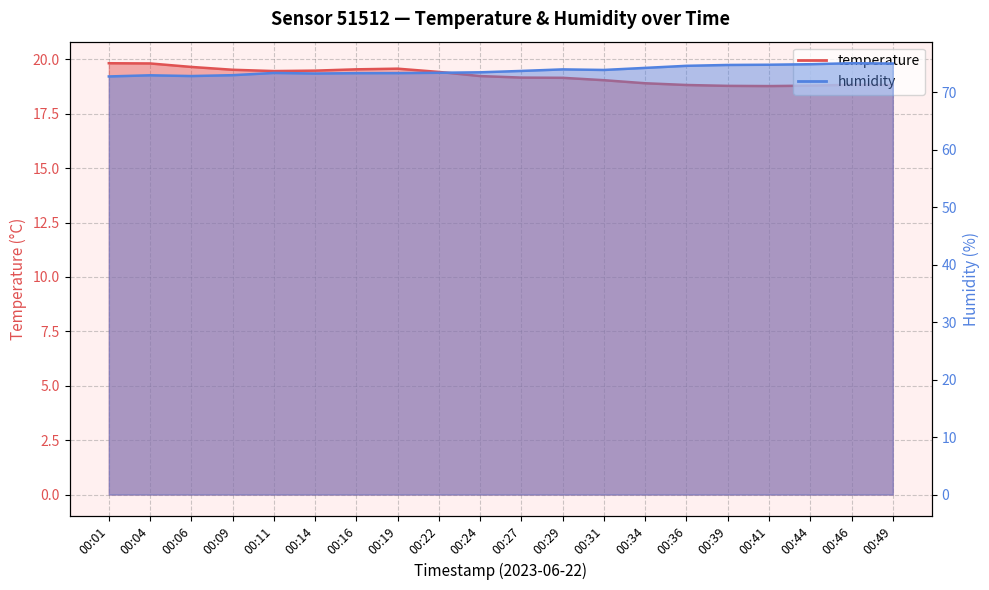

In humidity, how many points are higher than both neighbors (excluding endpoints)?

4